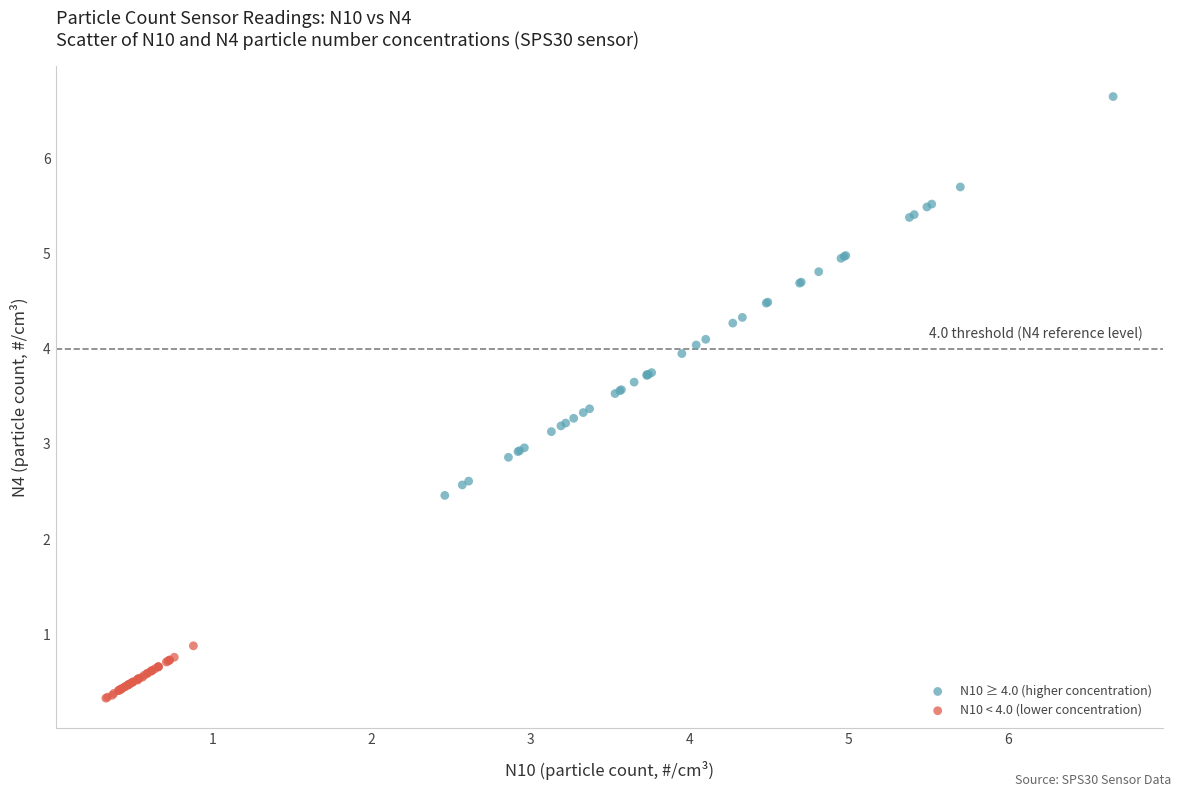

What are all the series names shown in the legend?

N10 ≥ 4.0 (higher concentration), N10 < 4.0 (lower concentration)